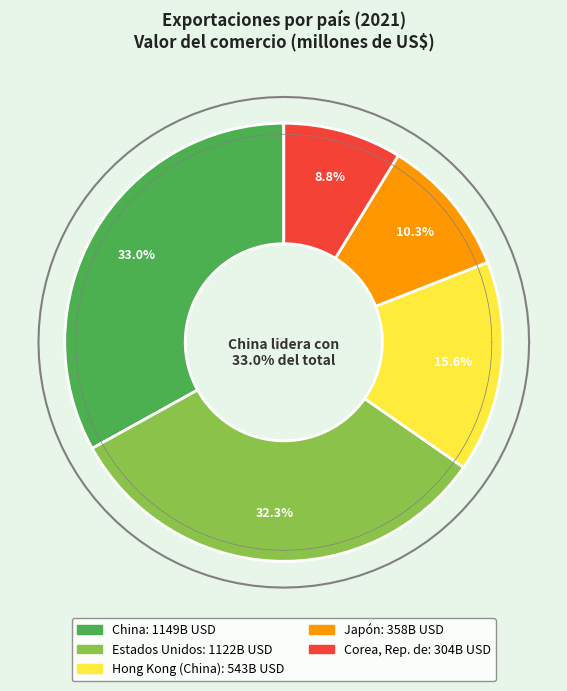

To the nearest percent, what percentage of the pie is China?

33%